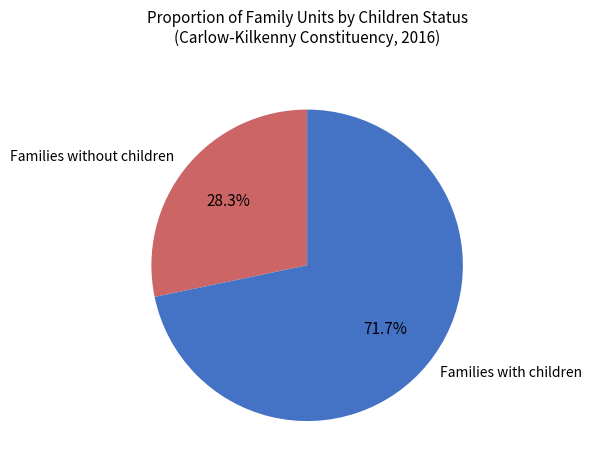

What percentage do Families without children and Families with children together represent?

100.0%